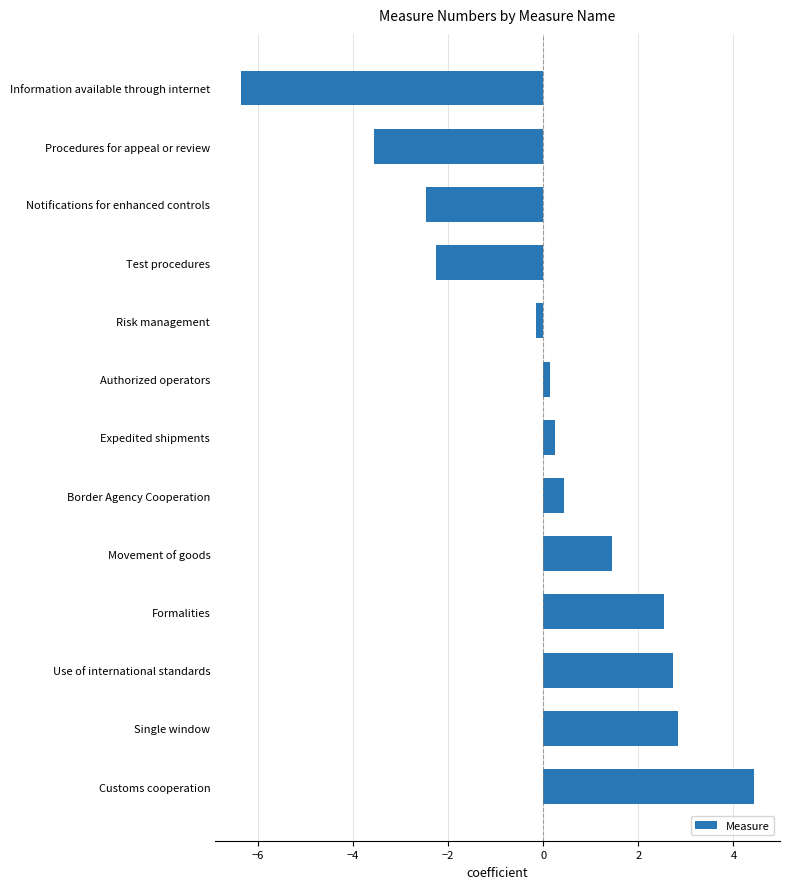

True or false: the data shows 1.4 at Movement of goods.

True